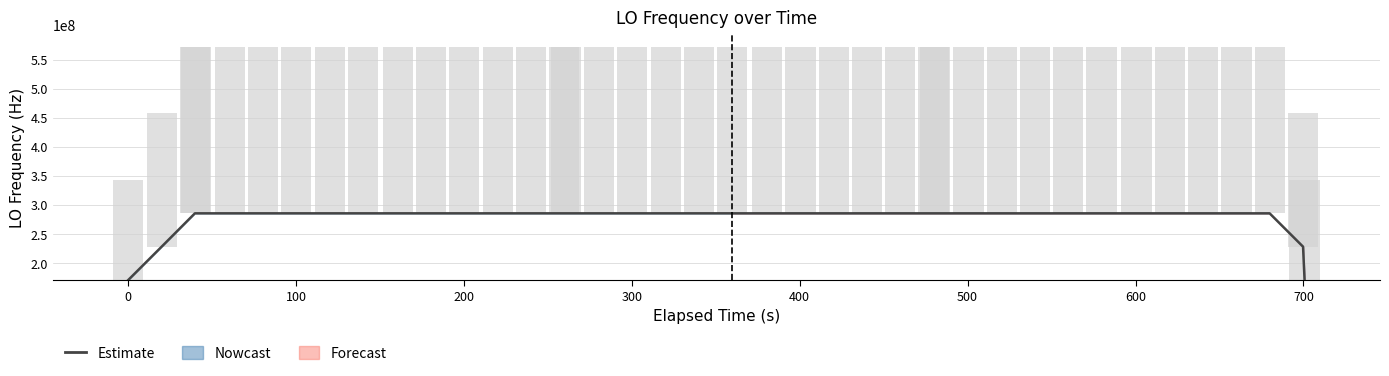

Is it true that the value at 27 is 378929734.4?

False